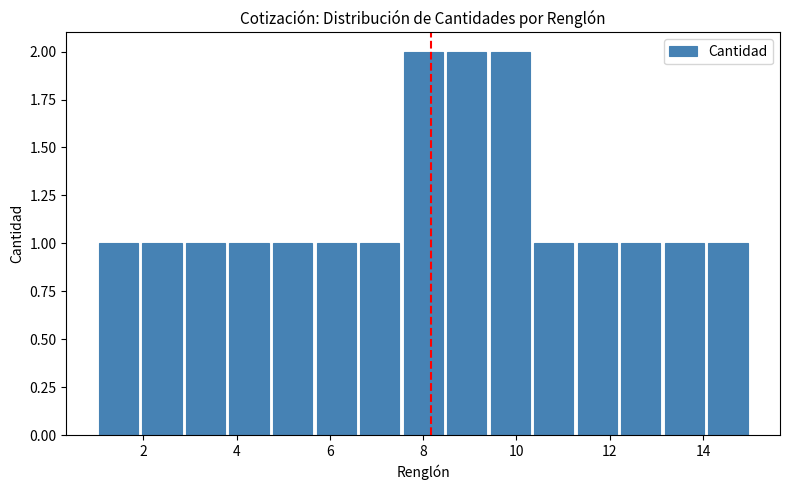

Reading left to right, list every bar in this chart as the range it spans on the x-axis followed by its height. Neither the bar edges nor the heights are printed on the chart, so give them approximately, as read against the axes.

1.0 to 2.0: 1
2.0 to 2.8: 1
2.8 to 3.8: 1
3.8 to 4.8: 1
4.8 to 5.6: 1
5.6 to 6.6: 1
6.6 to 7.6: 1
7.6 to 8.4: 2
8.4 to 9.4: 2
9.4 to 10.4: 2
10.4 to 11.2: 1
11.2 to 12.2: 1
12.2 to 13.2: 1
13.2 to 14.0: 1
14.0 to 15.0: 1